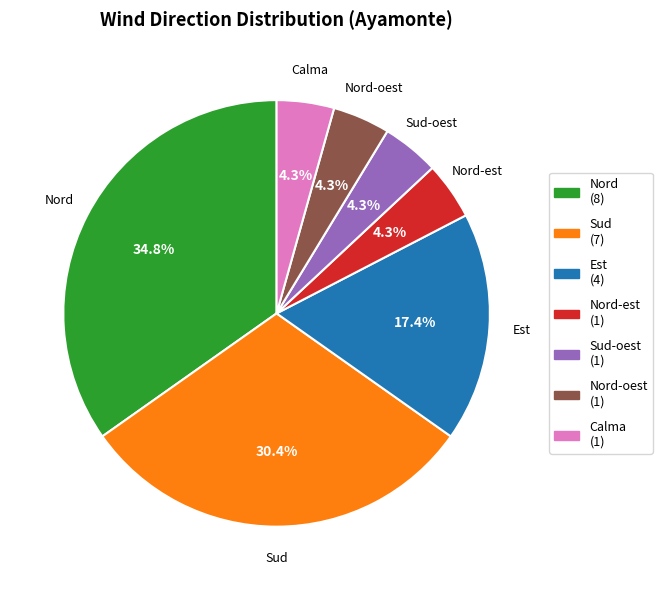

Does any single category account for the majority?

No